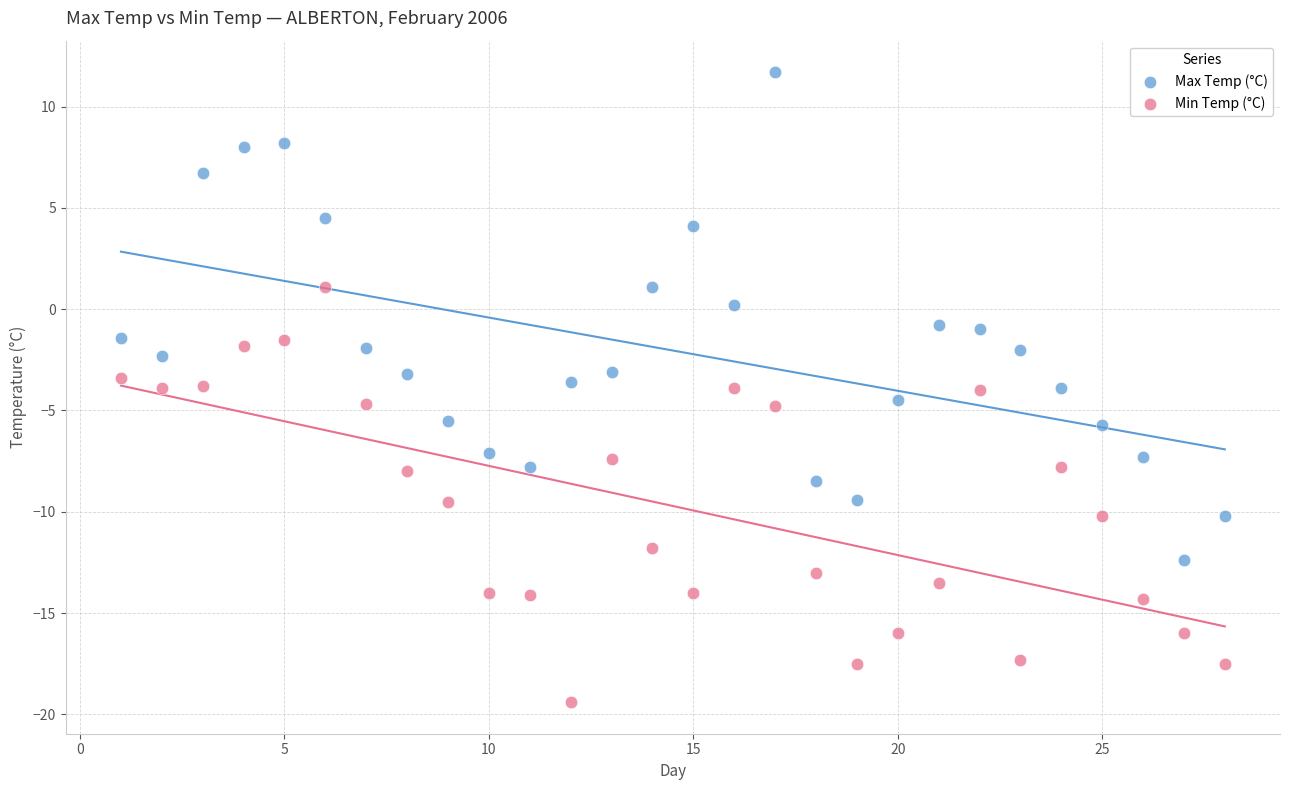

What are all the series names shown in the legend?

Max Temp (°C), Min Temp (°C)